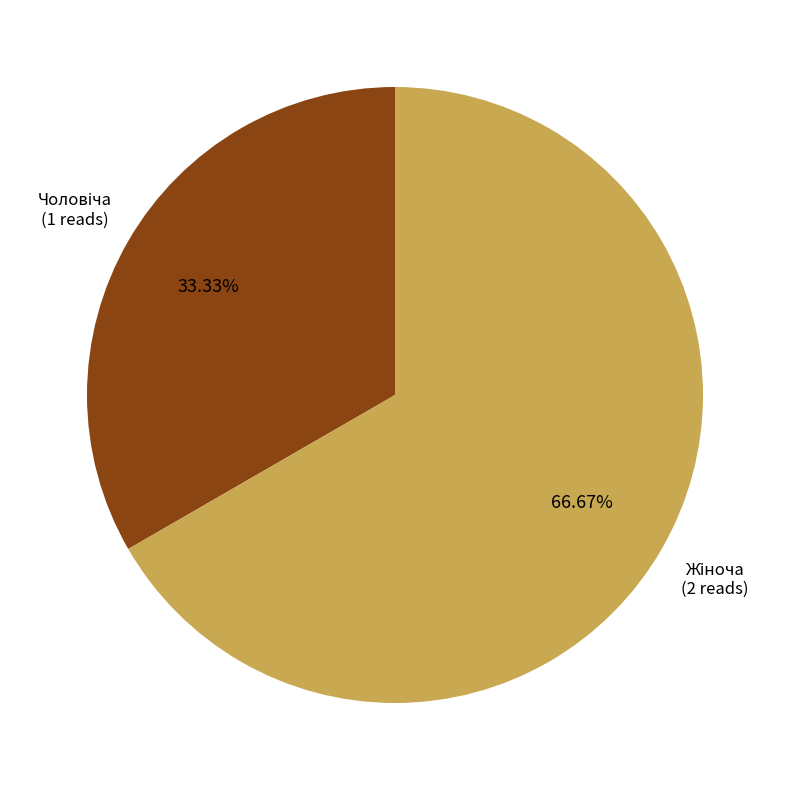

Is there a majority slice in this chart?

Yes